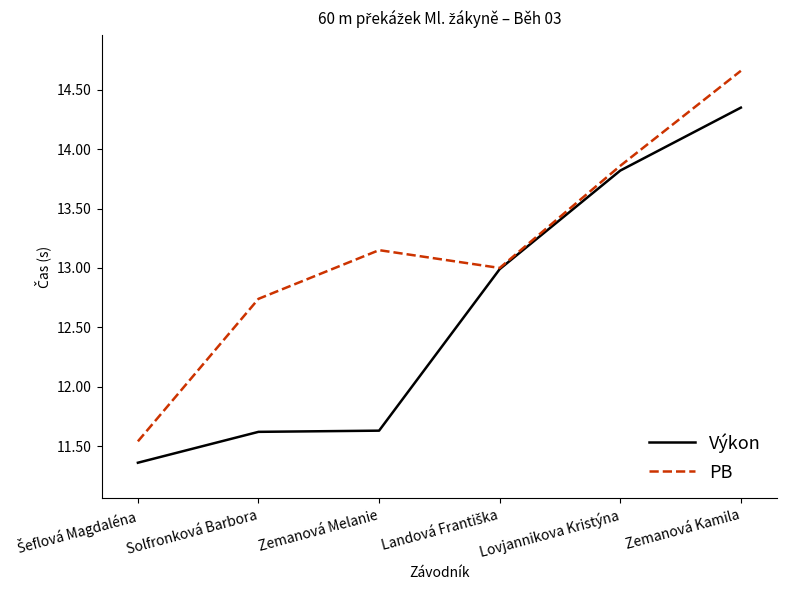

Which category has the highest value across all series?

Zemanová Kamila